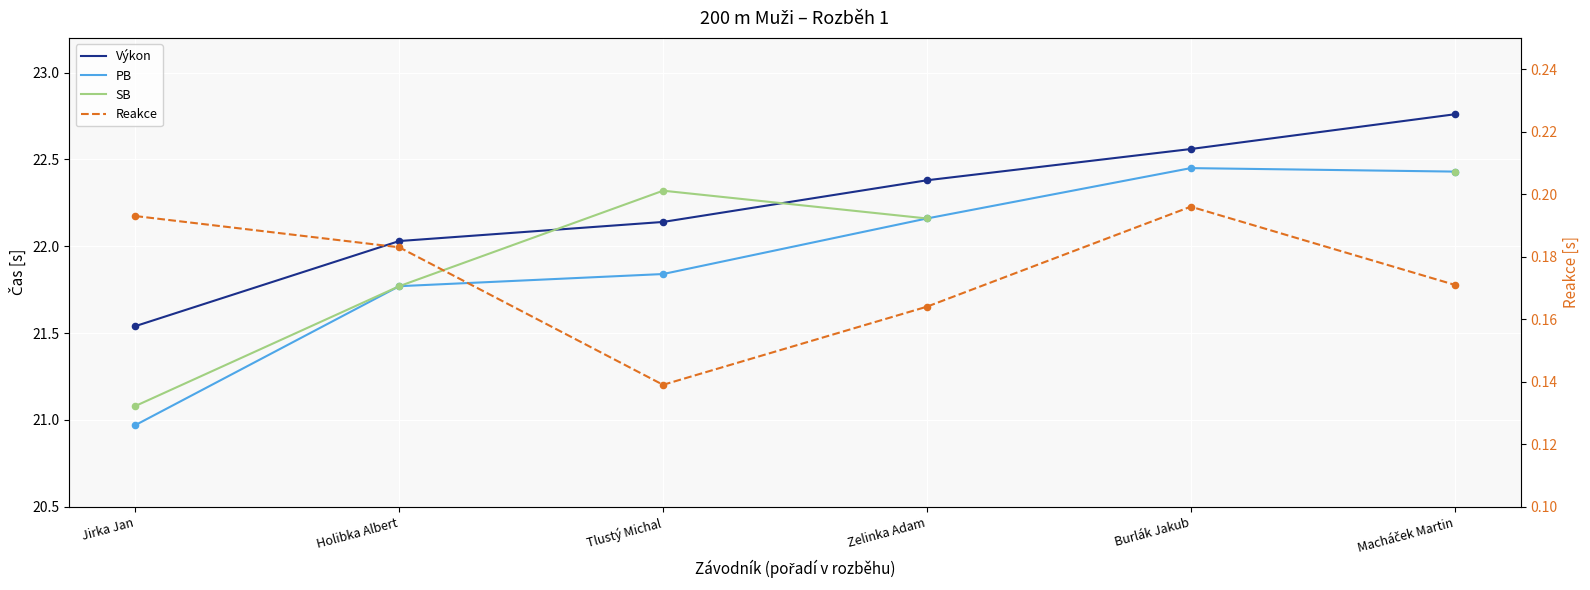

Which series has the widest spread of Y values?

PB